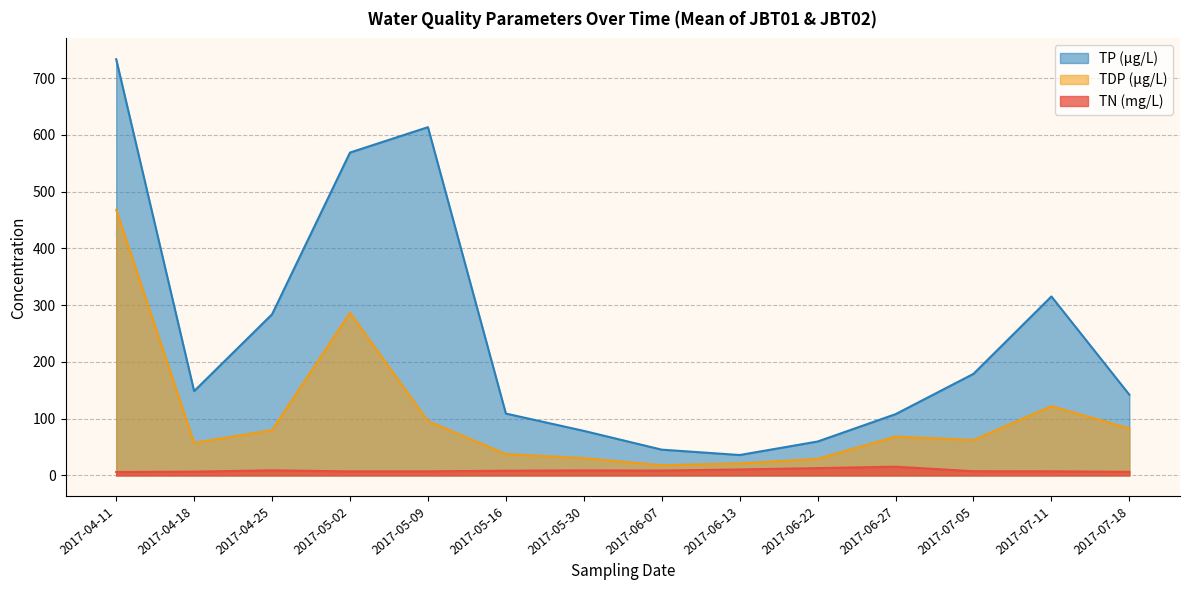

True or false: TP (µg/L) has a value of 157.4 at 2017-05-09.

False